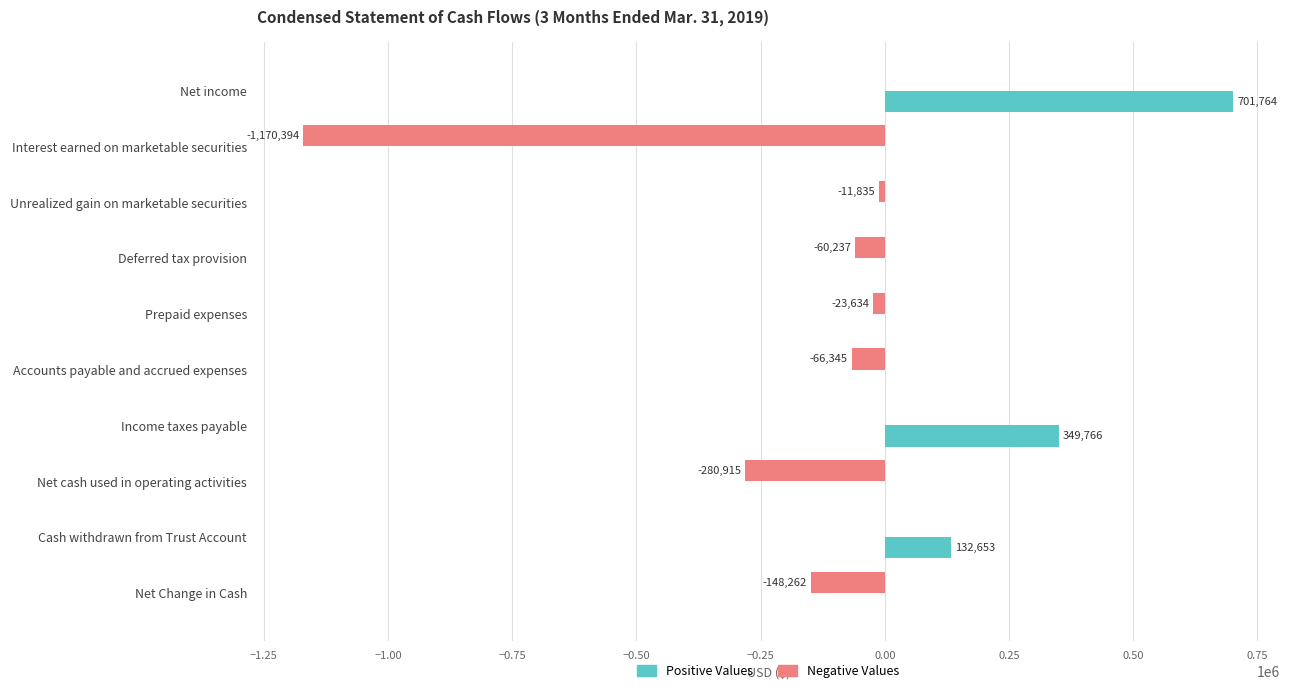

Count the Positive Values values in the range 0 to 132653.

8